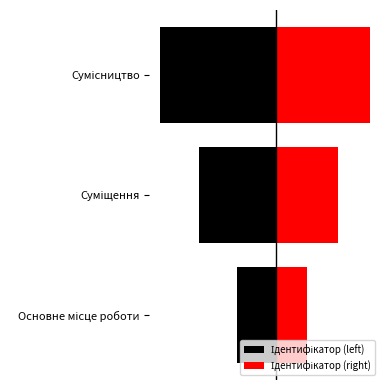

What is the maximum value for Ідентифікатор (left)?

-1.5